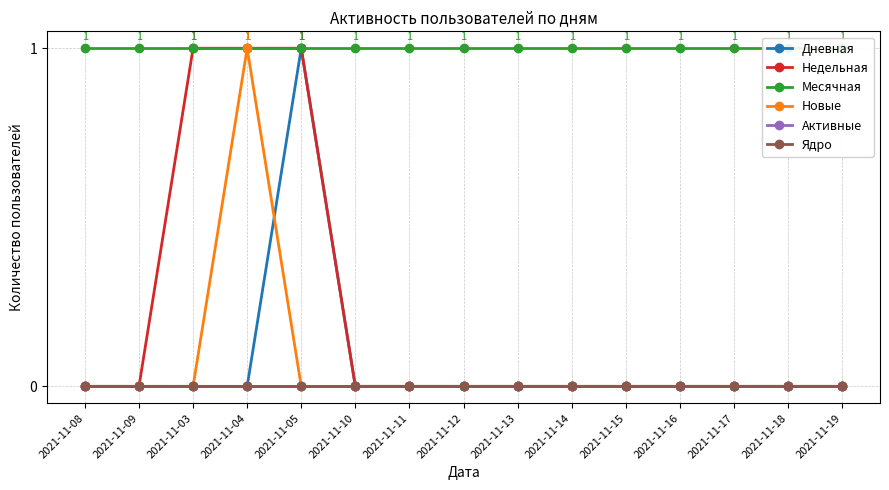

Reading right to left, transcribe all the data shown in this chart.

Дневная: 0	0	0	0	0	0	0	0	0	0	1	0	0	0	0
Недельная: 0	0	0	0	0	0	0	0	0	0	1	1	1	0	0
Месячная: 1	1	1	1	1	1	1	1	1	1	1	1	1	1	1
Новые: 0	0	0	0	0	0	0	0	0	0	0	1	0	0	0
Активные: 0	0	0	0	0	0	0	0	0	0	0	0	0	0	0
Ядро: 0	0	0	0	0	0	0	0	0	0	0	0	0	0	0